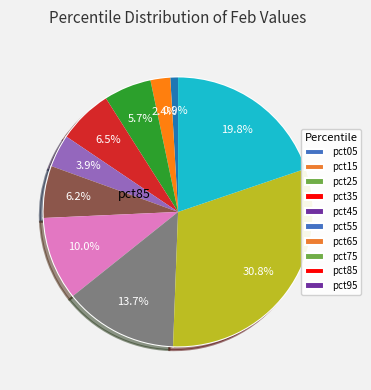

Which has a higher value, pct75 or pct45?

pct75